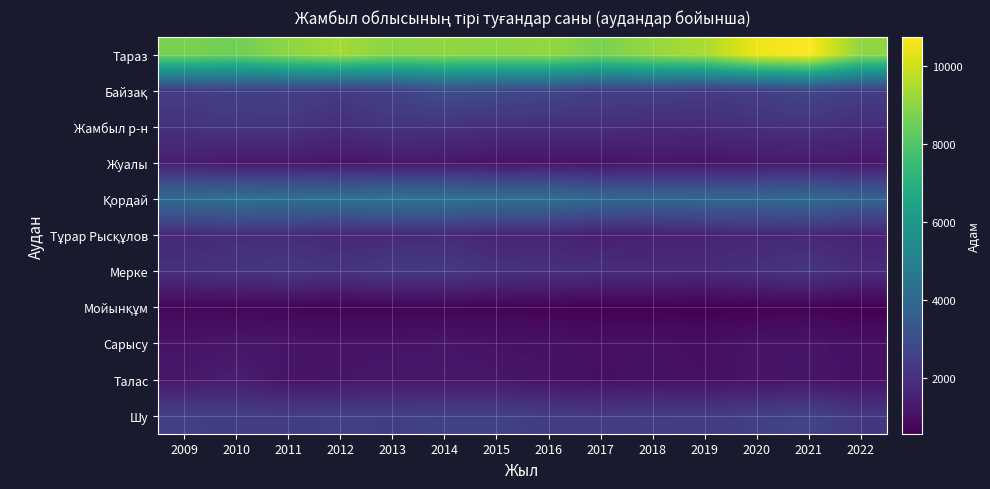

Count the number of data series in this chart.

11